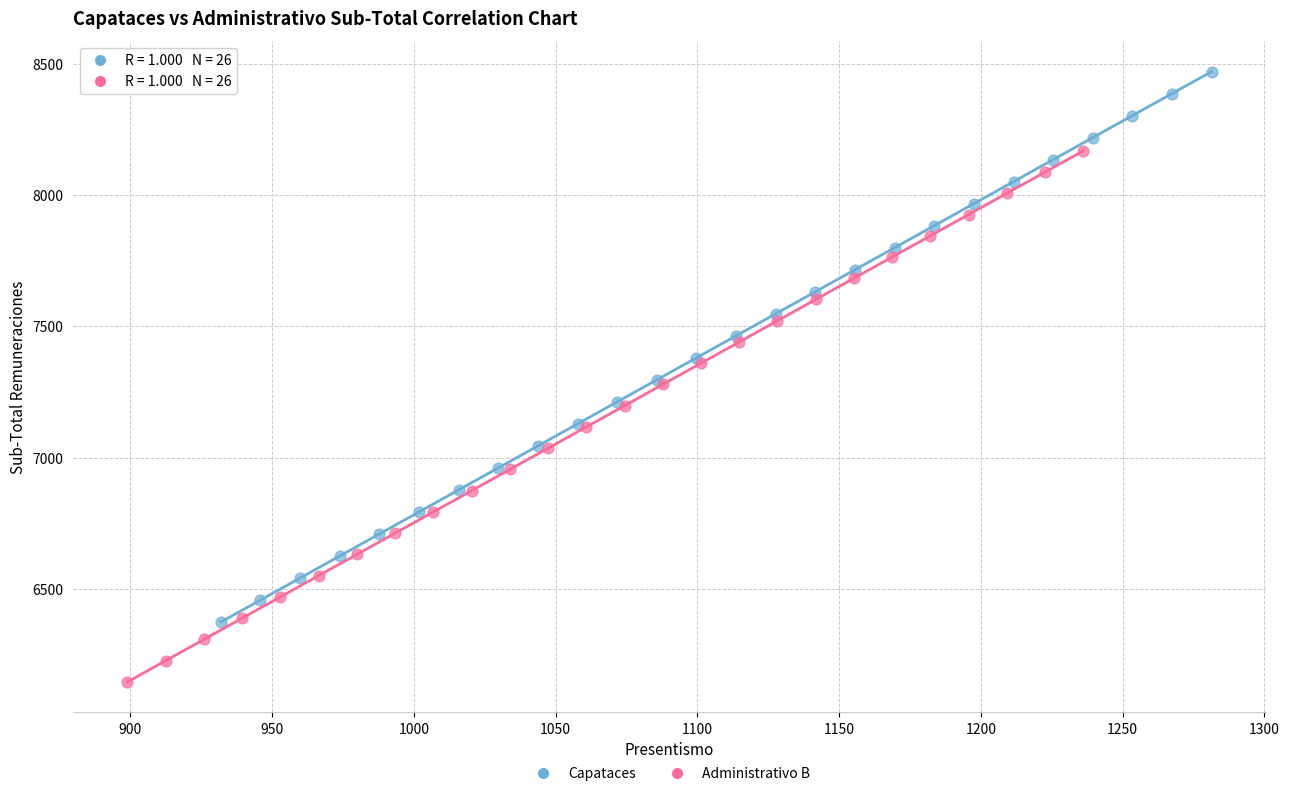

Which series contains the lowest Y value?

Administrativo B